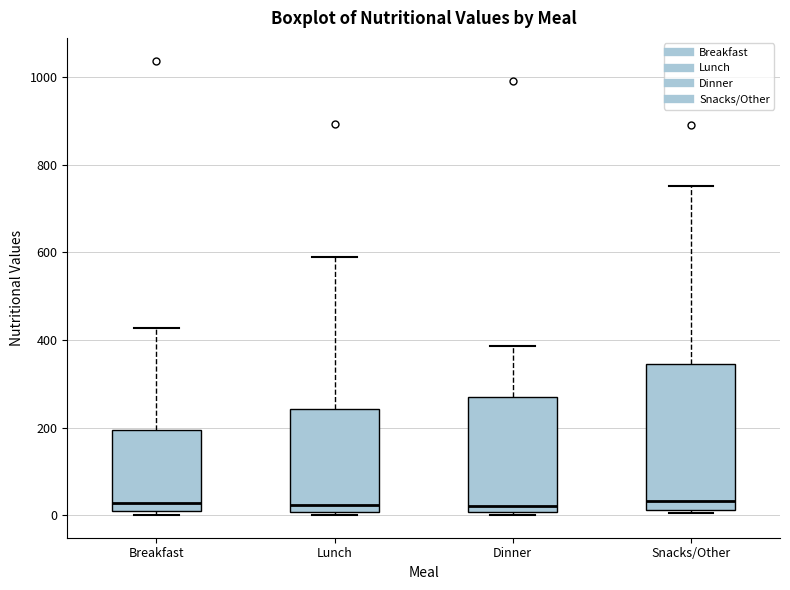

Where is the upper edge of the box for Dinner on the y-axis? The values are not printed on the chart, so give them approximately, as read against the axis.

260